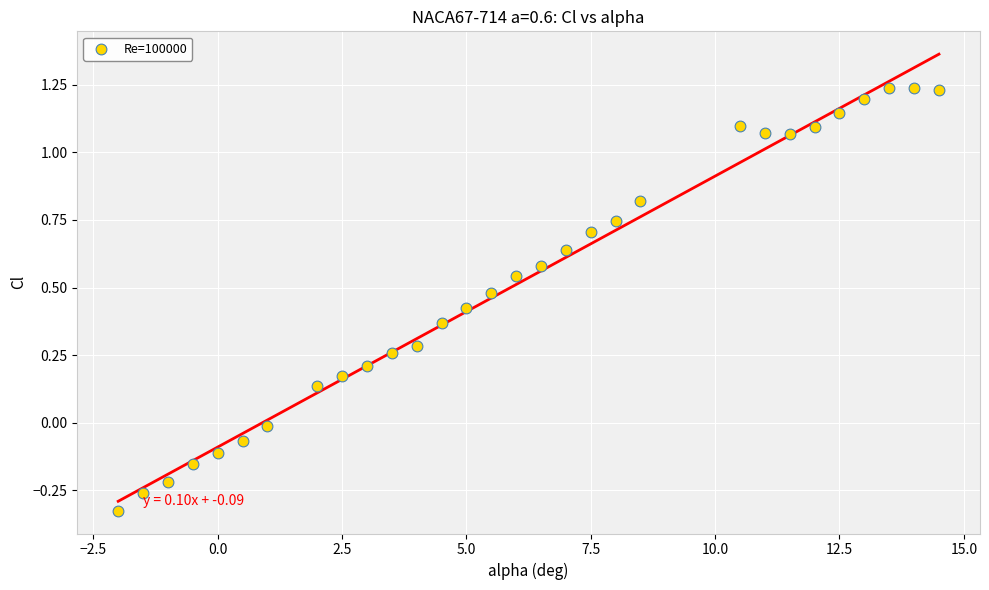

What is the range of X values (max minus min)?

16.5